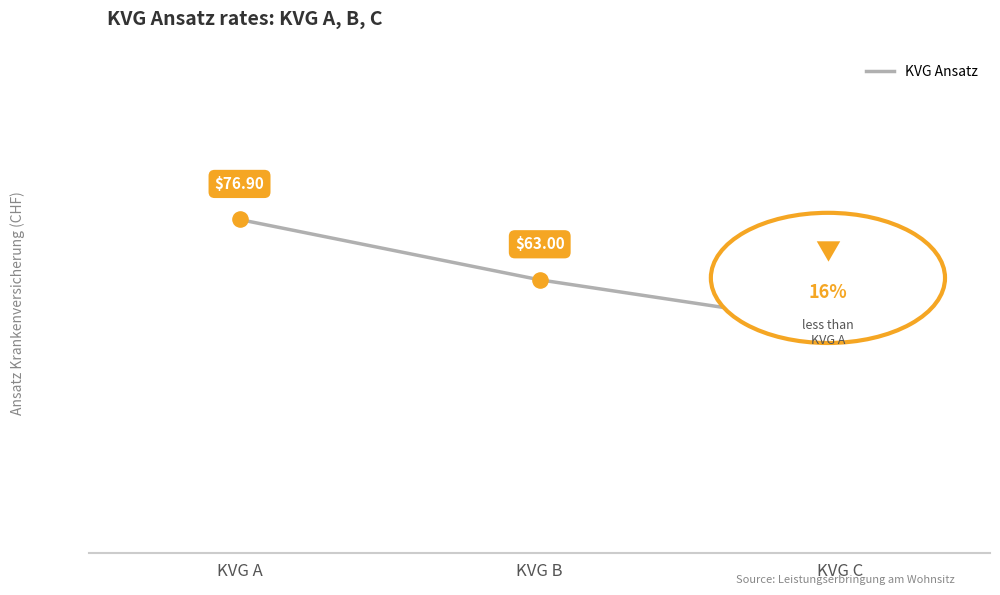

Which has a higher value, KVG B or KVG A?

KVG A